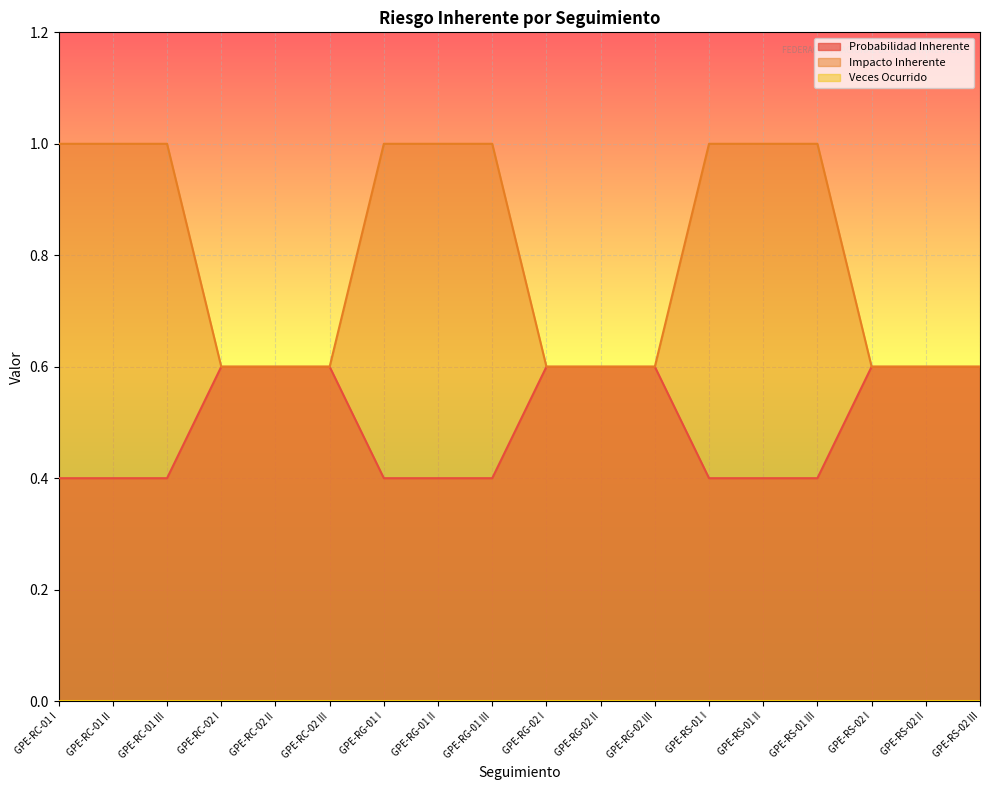

True or false: Impacto Inherente has a value of 1.0 at GPE-RG-01 II.

True